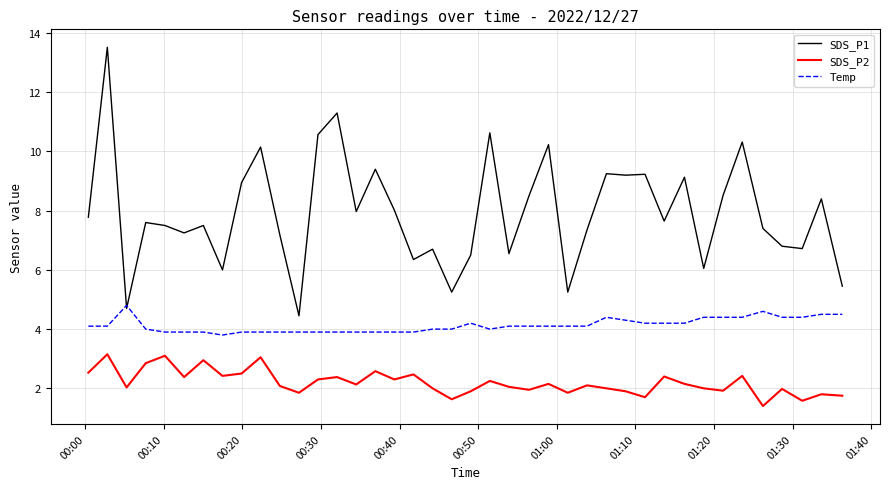

At how many categories does at least one series exceed 3?

40